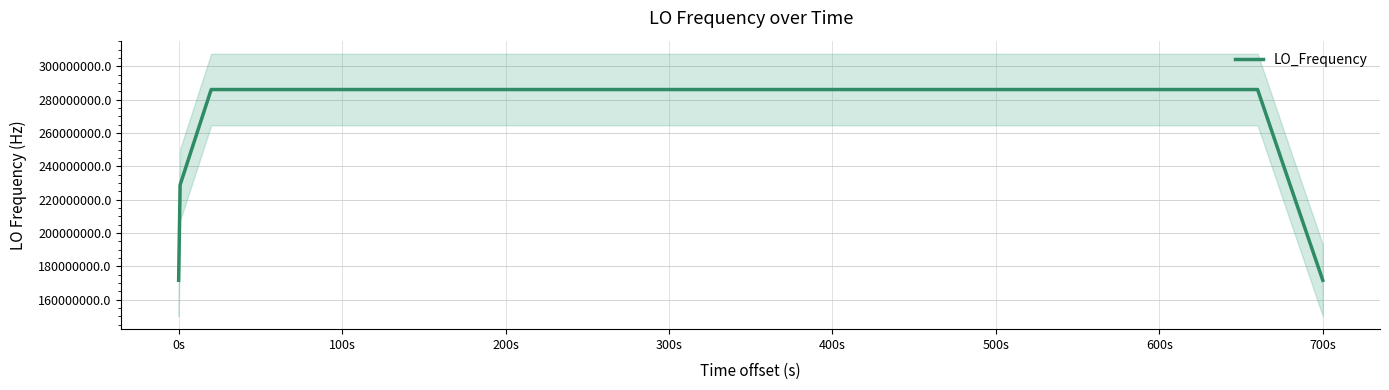

What is the value of the 11th point from the left?

286046999.7